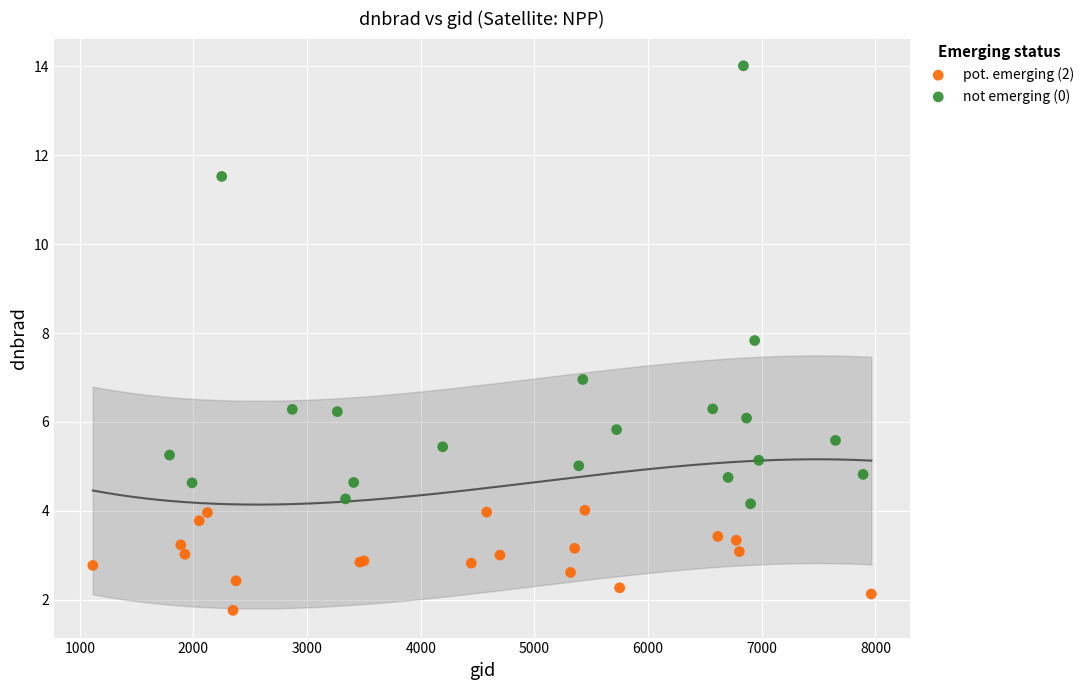

Which series contains the highest Y value?

not emerging (0)